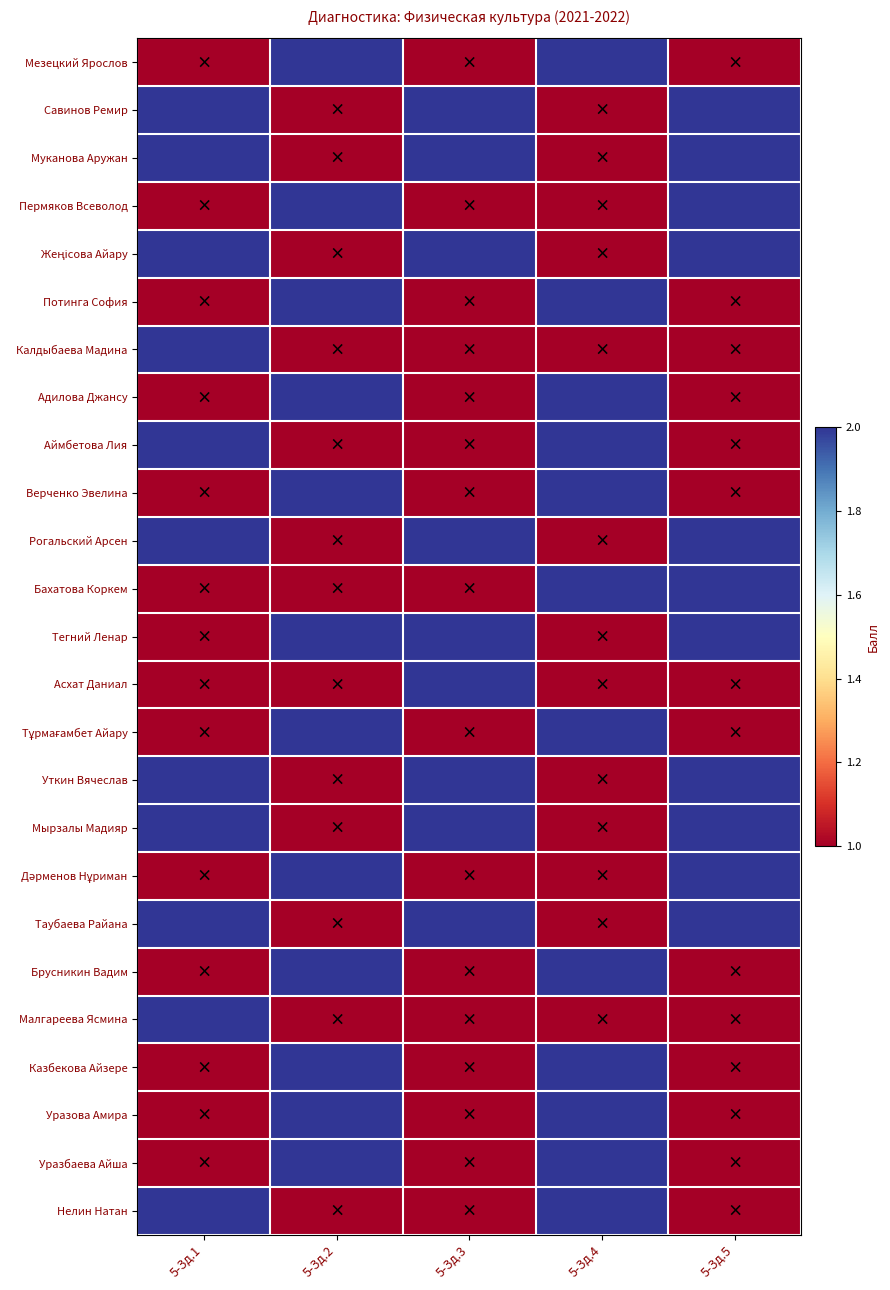

Between 5-Зд.2 and 5-Зд.5, which is larger?

5-Зд.2